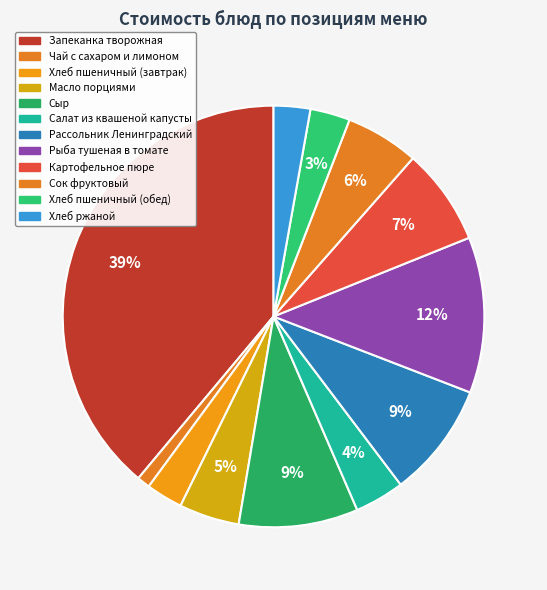

What is the largest slice in the pie chart?

Запеканка творожная